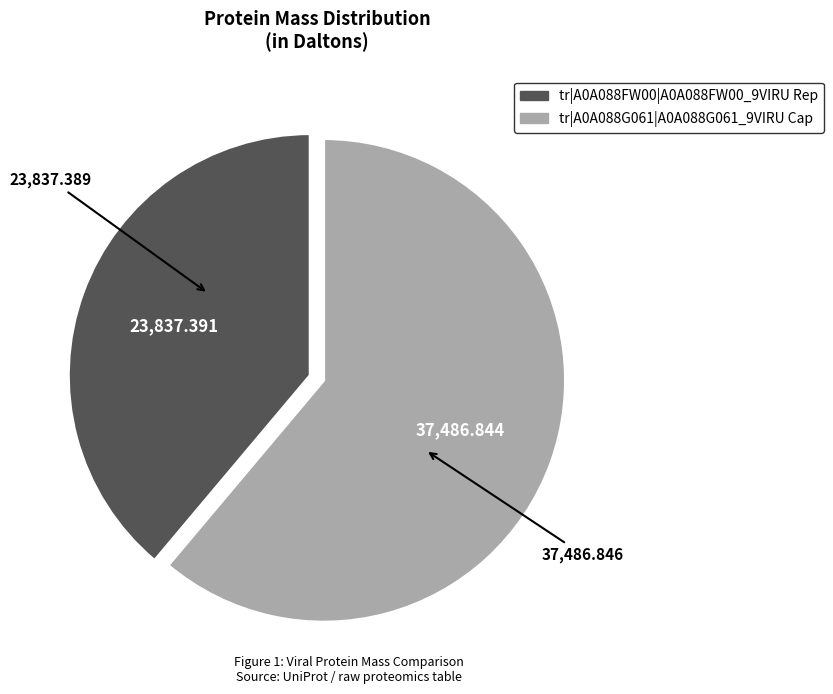

Rank the categories by value from highest to lowest.

tr|A0A088G061|A0A088G061_9VIRU Cap, tr|A0A088FW00|A0A088FW00_9VIRU Rep